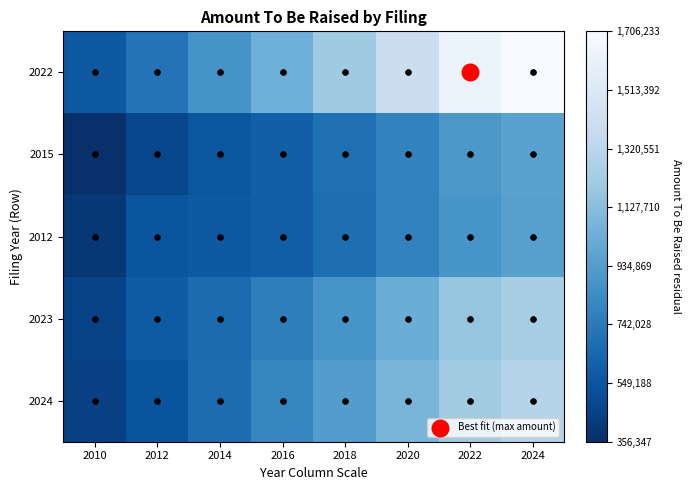

Reading right to left, what are all the values shown in this chart?

2022: 2024=1706233.0	2022=1621655.7	2020=1410158.4	2018=1206061.5	2016=1039297.3	2014=880991.8	2012=706283.4	2010=570081.8
2015: 2024=957674.9	2022=901629.3	2020=790813.0	2018=683306.0	2016=603931.4	2014=556162.8	2012=477177.3	2010=356346.6
2012: 2024=949584.8	2022=888327.7	2020=783646.1	2018=680060.2	2016=596160.8	2014=570698.6	2012=547368.6	2010=395089.5
2023: 2024=1246445.8	2022=1171792.5	2020=1029085.5	2018=888187.1	2016=763688.1	2014=666268.7	2012=578679.4	2010=451808.1
2024: 2024=1305241.9	2022=1216831.4	2020=1076784.2	2018=936014.5	2016=801958.9	2014=671183.3	2012=544235.8	2010=443754.2